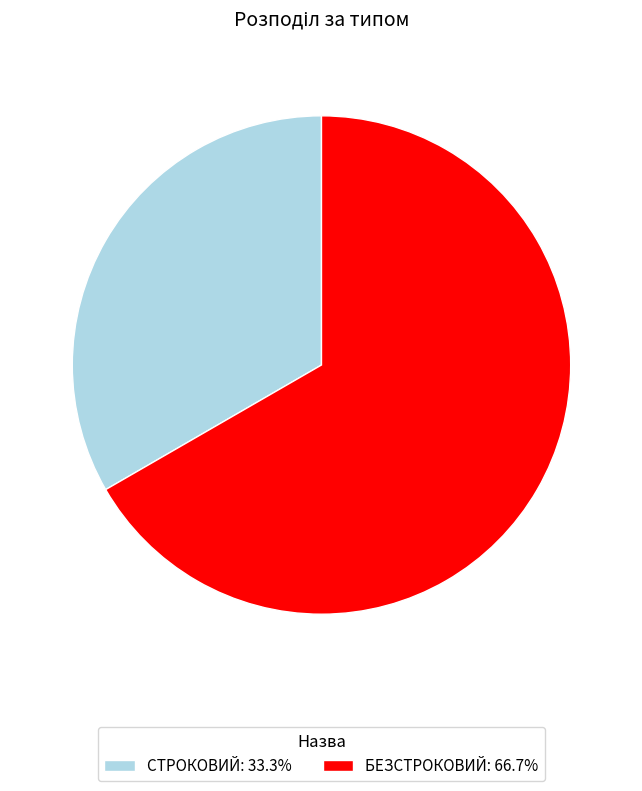

What is the ratio of the value at БЕЗСТРОКОВИЙ: 66.7% to the value at СТРОКОВИЙ: 33.3%?

2.0